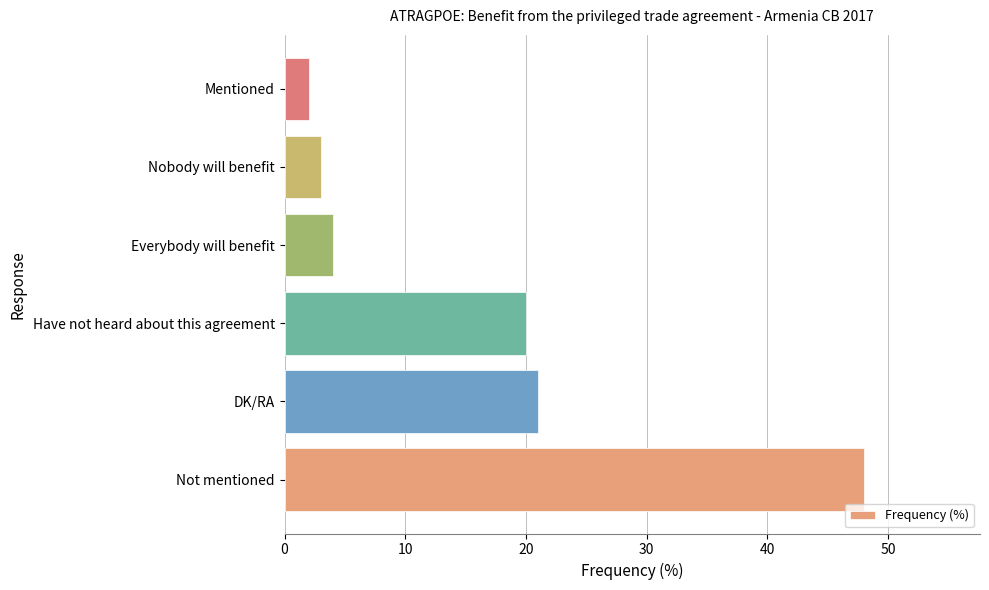

At which label is the value closest to 25?

DK/RA